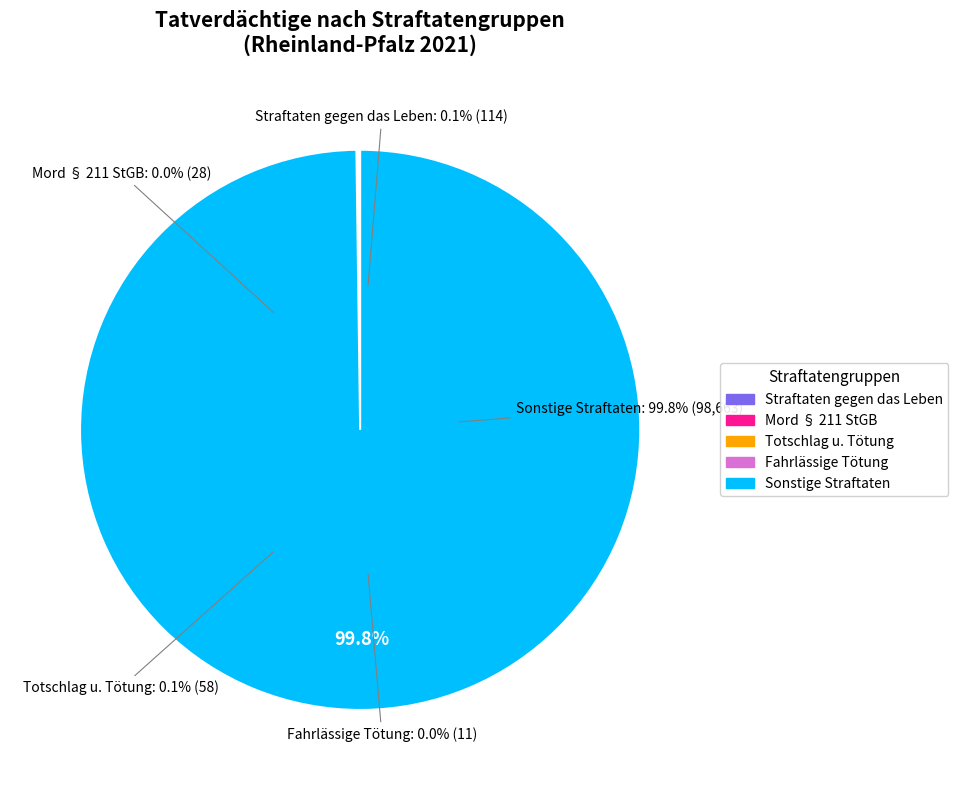

What is the ratio of the value at Mord § 211 StGB to the value at Totschlag und Tötung auf Verlangen?

0.5